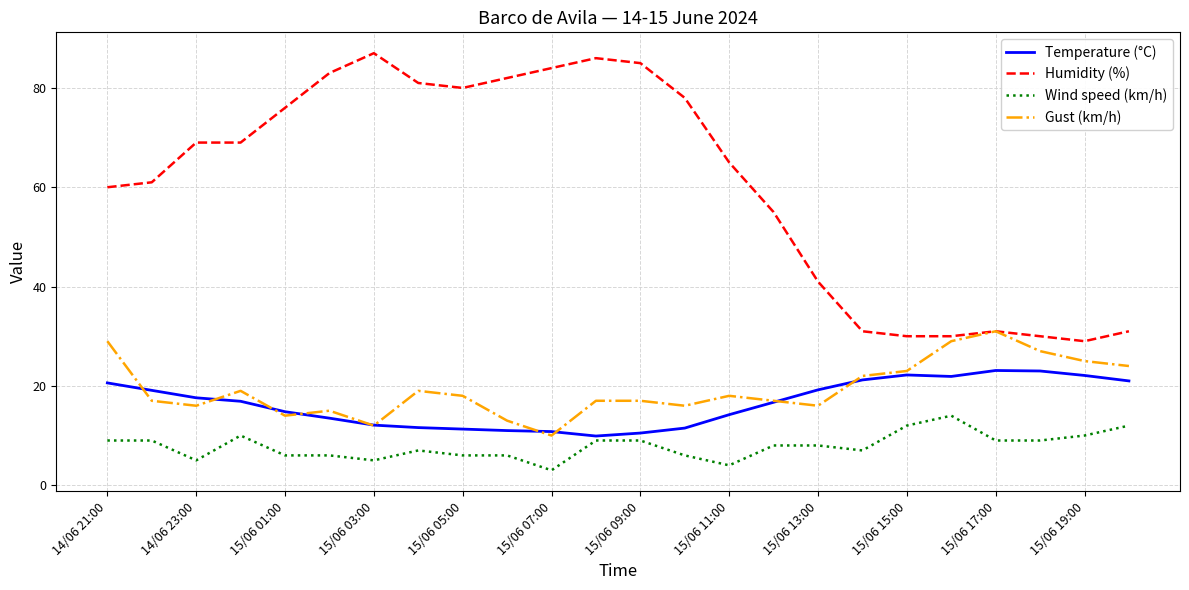

Which series has the widest spread of values?

Humidity (%)